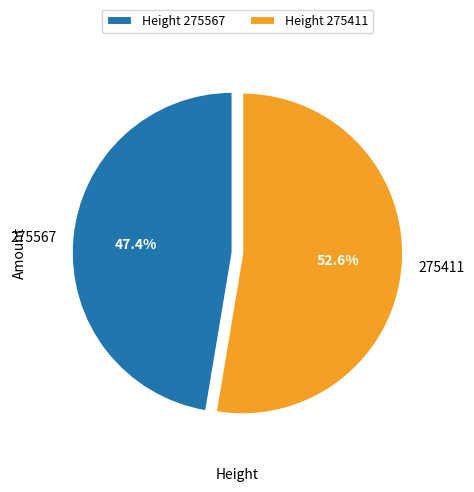

Is there a majority slice in this chart?

Yes